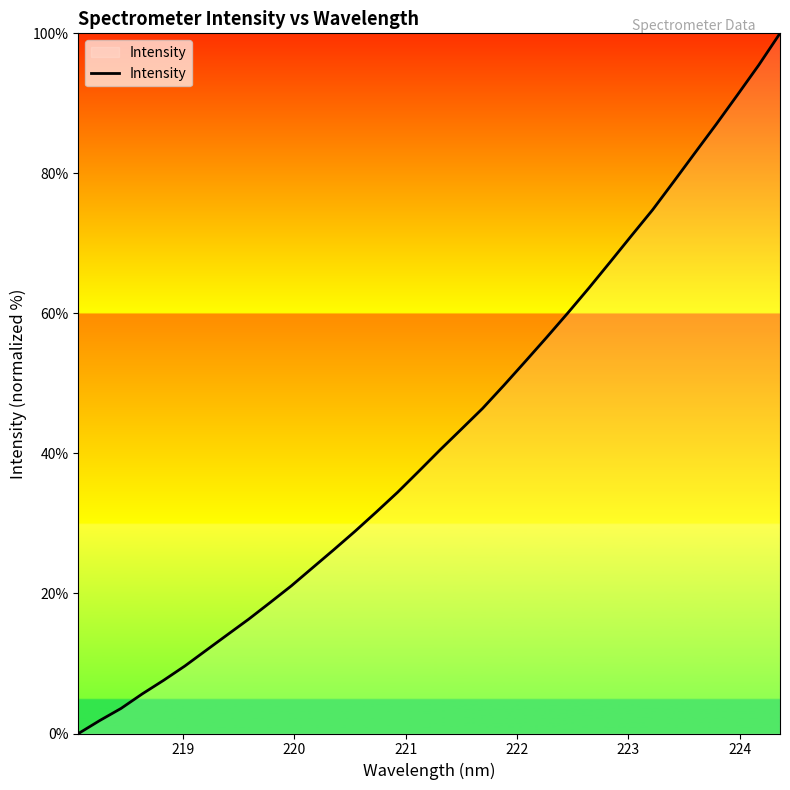

What is the maximum value shown in the chart?

100.0